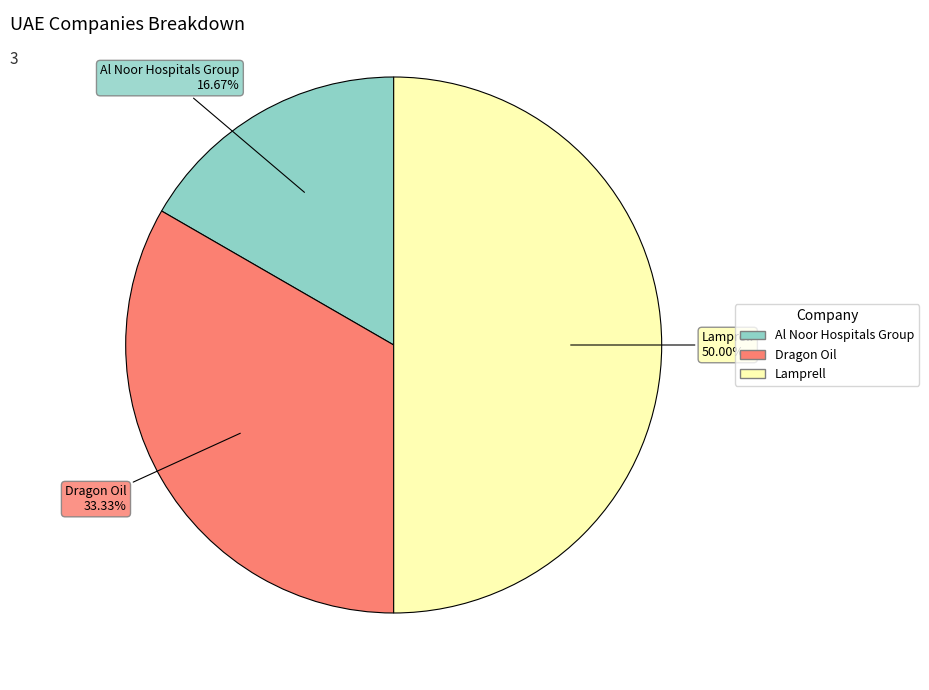

How many slices are in this pie chart?

3